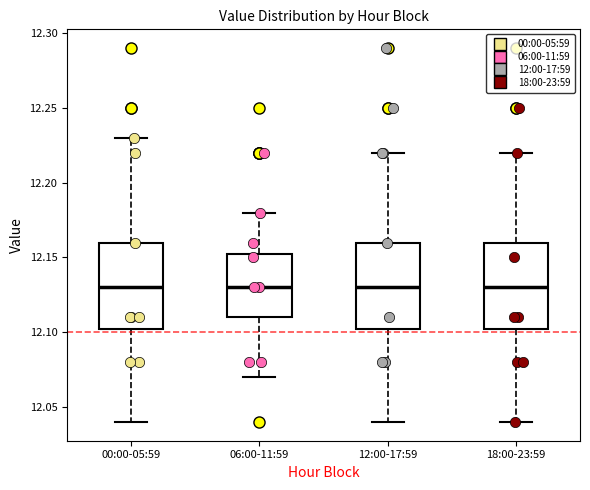

Where does the upper whisker of the box for 12:00-17:59 end on the y-axis? The values are not printed on the chart, so give them approximately, as read against the axis.

12.220